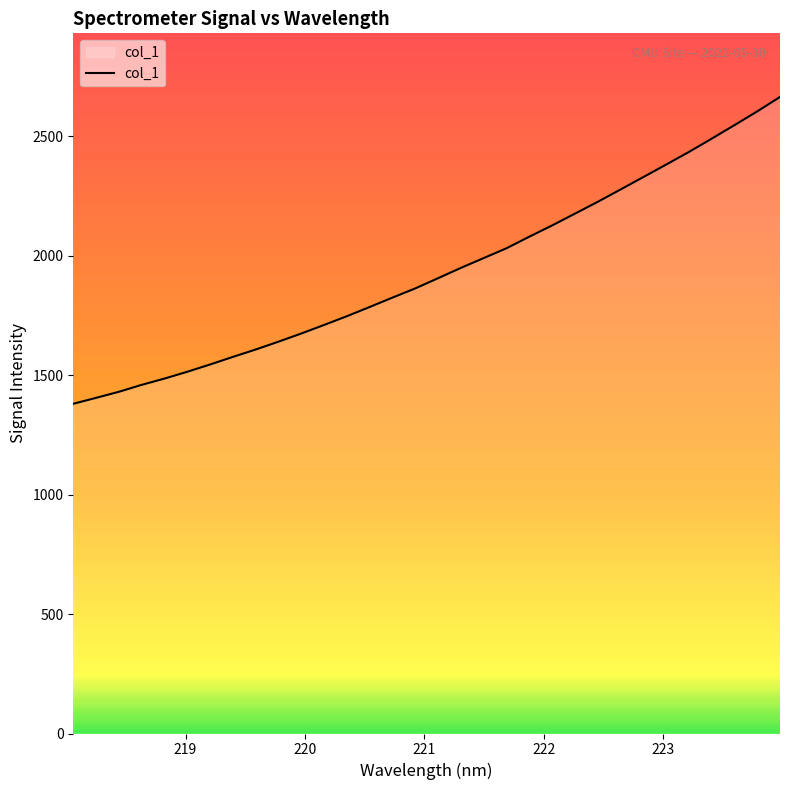

What is the greatest value displayed?

2664.5